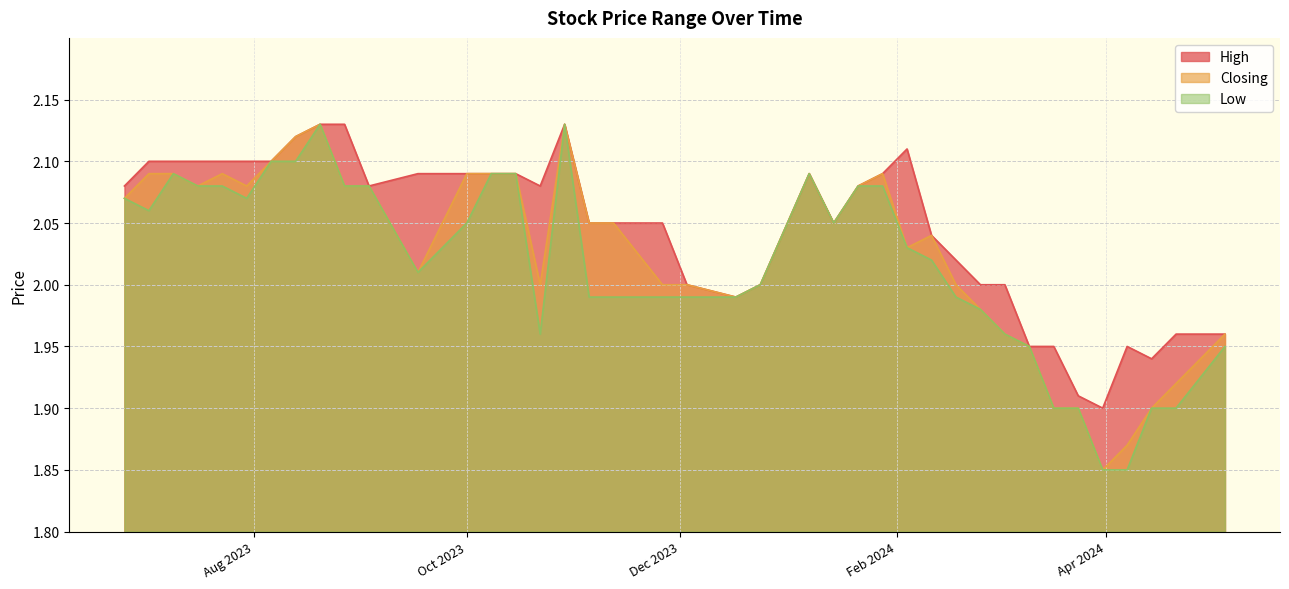

Is it true that Closing equals 3.0 at 05/05/2024?

False